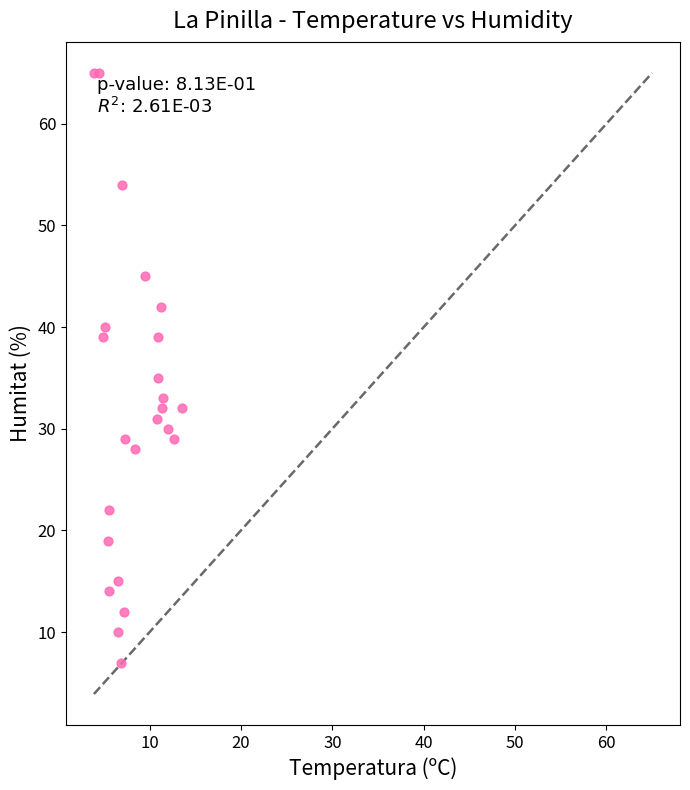

What Y value in the scatter plot is closest to 36?

35